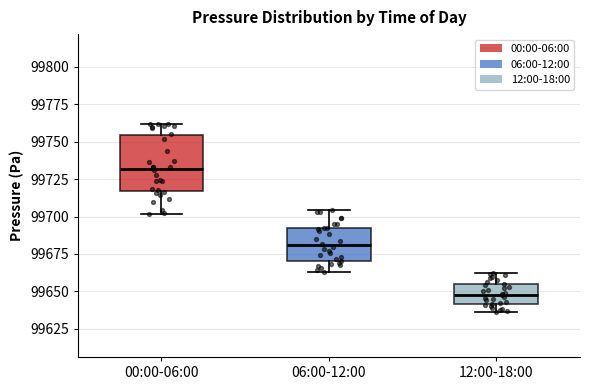

Where does the upper whisker of the box for 12:00-18:00 end on the y-axis? The values are not printed on the chart, so give them approximately, as read against the axis.

99660